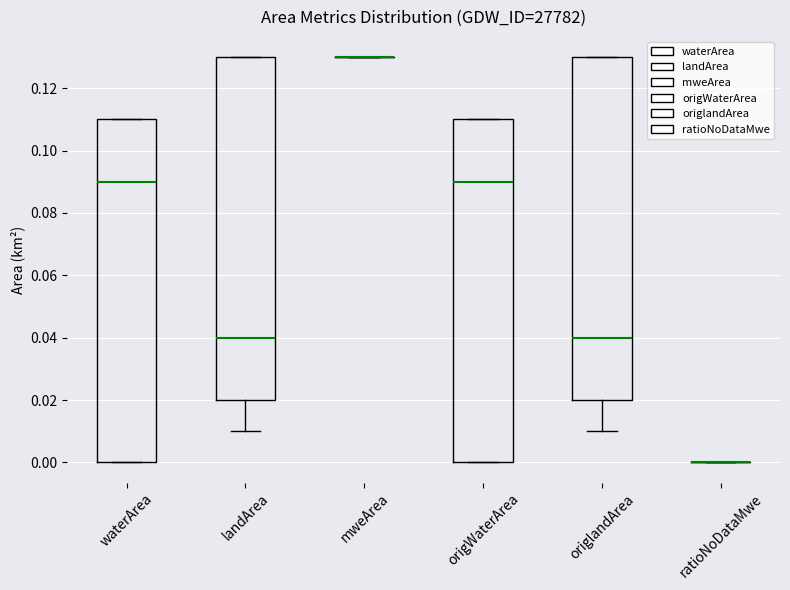

Reading left to right, read every box against the y-axis: the position of its median line, the range the box covers, and the ends of its whiskers. The values are not printed on the chart, so give them approximately, as read against the axis.

waterArea: median 0.09, box 0.00 to 0.11, whiskers 0.00 to 0.11
landArea: median 0.04, box 0.02 to 0.13, whiskers 0.01 to 0.13
mweArea: box collapsed to a line at 0.13, whiskers 0.13 to 0.13
origWaterArea: median 0.09, box 0.00 to 0.11, whiskers 0.00 to 0.11
origlandArea: median 0.04, box 0.02 to 0.13, whiskers 0.01 to 0.13
ratioNoDataMwe: box collapsed to a line at 0.00, whiskers 0.00 to 0.00